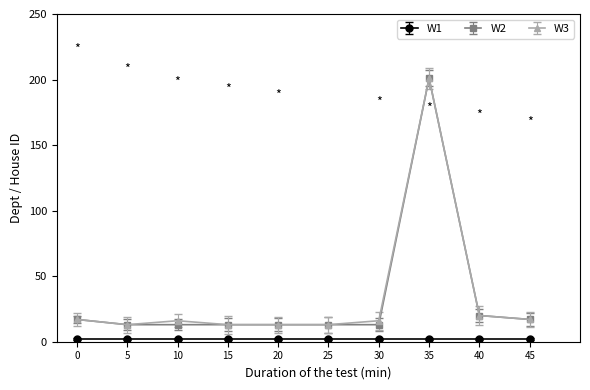

The value of W3 at 35 is 201. True or false?

True